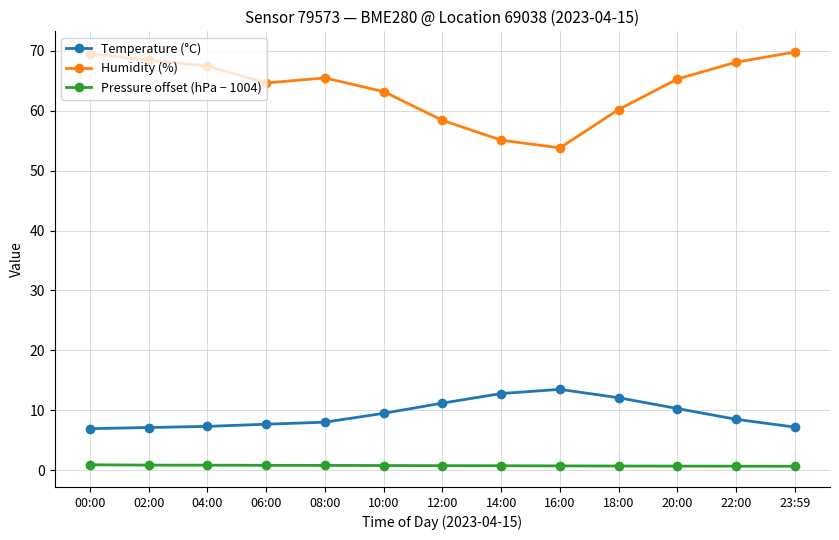

Is the value of Humidity (%) at 12:00 greater than the value of Pressure offset (hPa − 1004) at 10:00?

Yes